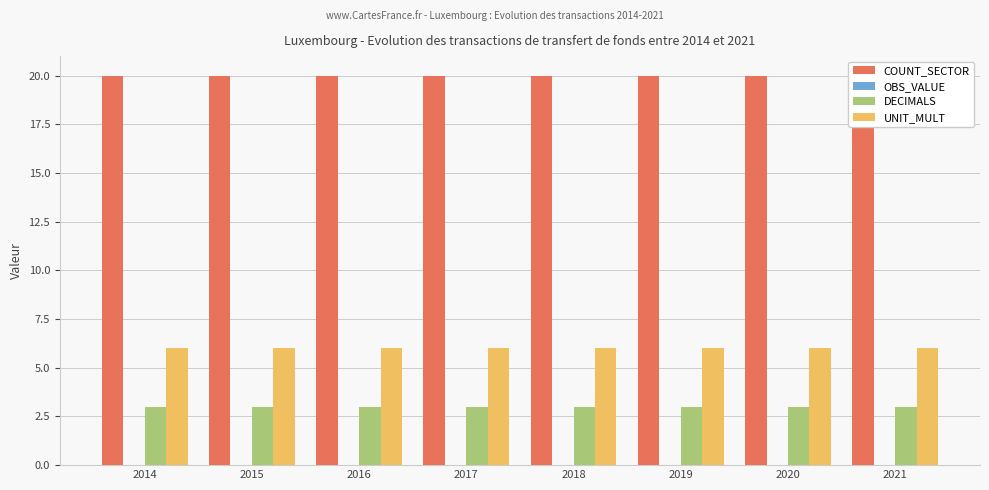

At which category is the sum across all series the highest?

2014